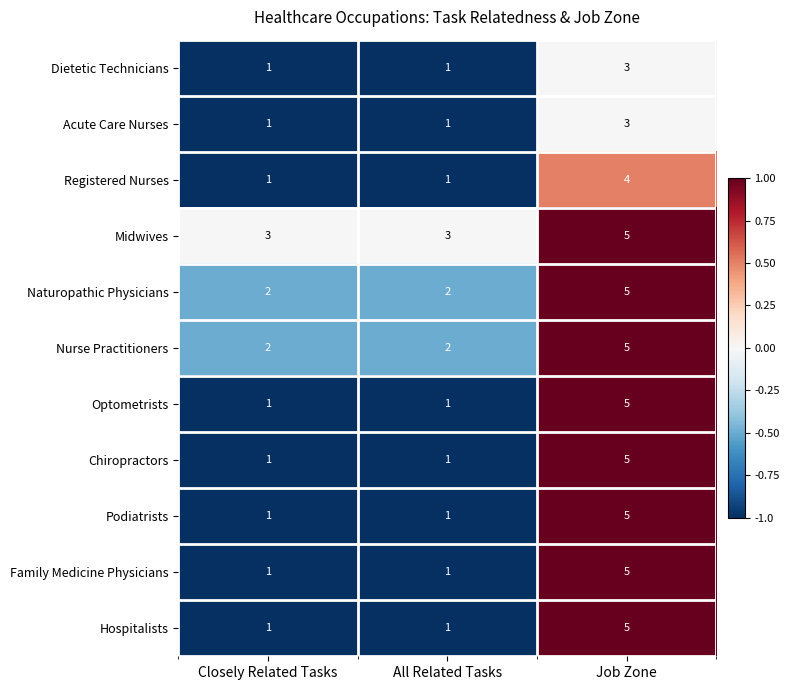

Is it true that Optometrists equals 1 at All Related Tasks?

True